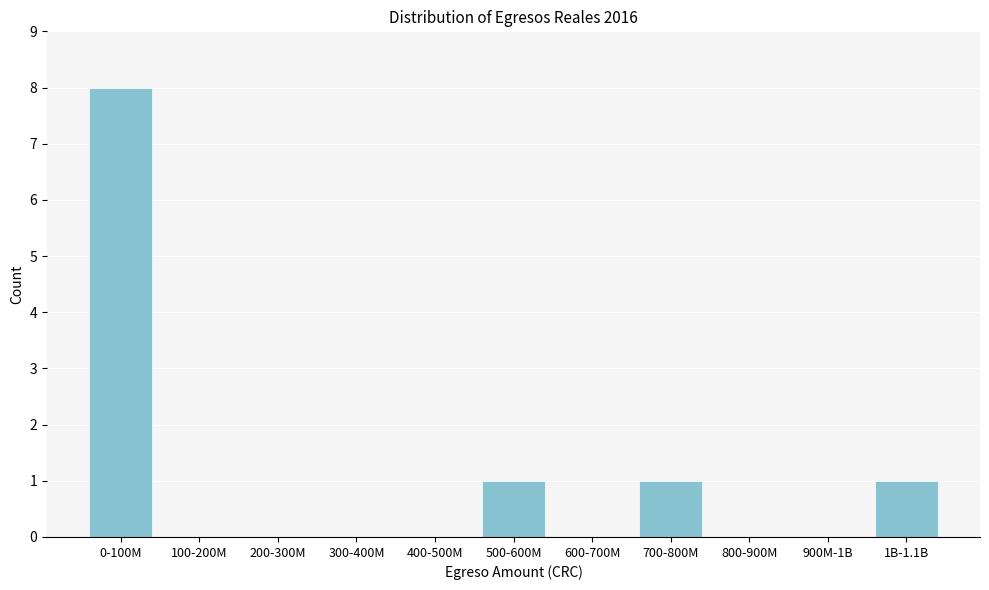

Reading left to right, transcribe all the data shown in this chart.

0-100M=8	100-200M=0	200-300M=0	300-400M=0	400-500M=0	500-600M=1	600-700M=0	700-800M=1	800-900M=0	900M-1B=0	1B-1.1B=1